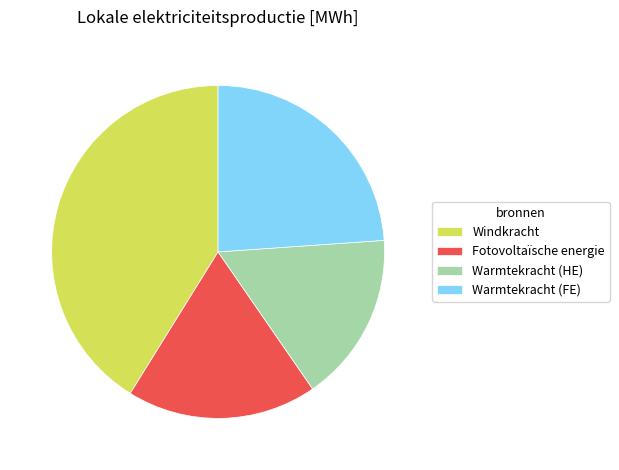

Which slice is the smallest?

Warmtekracht (HE)